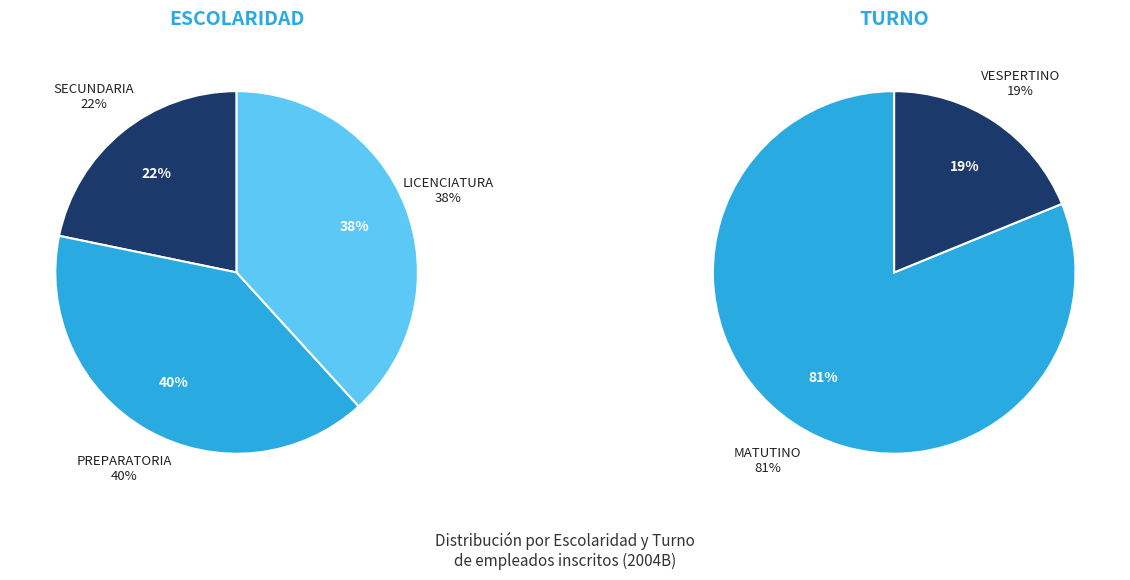

What percentage is the SECUNDARIA slice, to the nearest percent?

22%